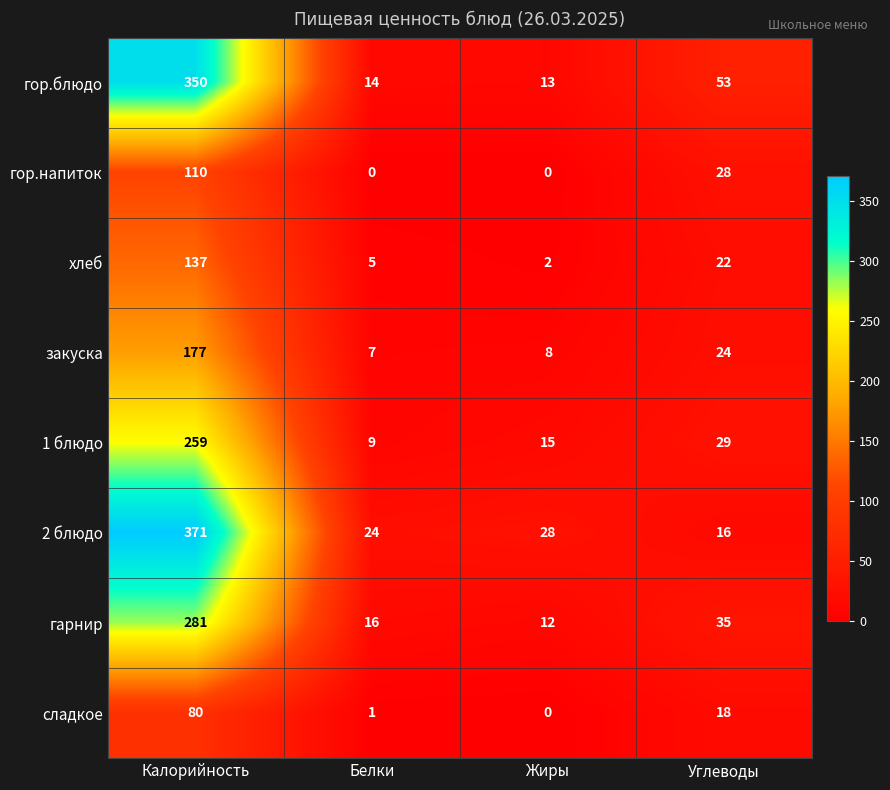

Which series has the widest spread of values?

2 блюдо